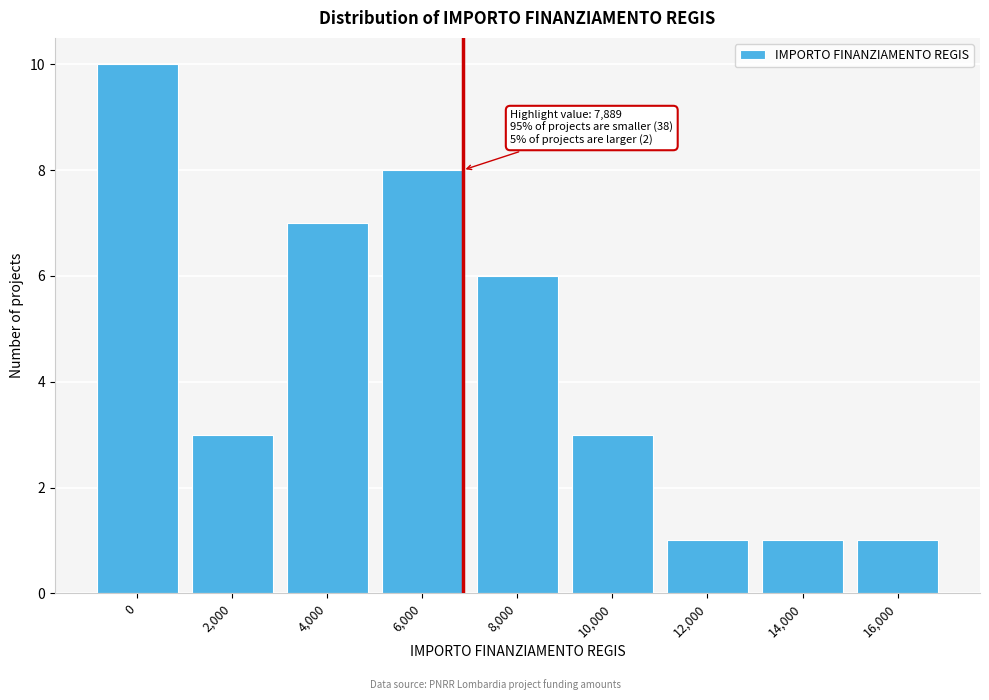

Reading left to right, list all the values displayed in this chart.

10	3	7	8	6	3	1	1	1